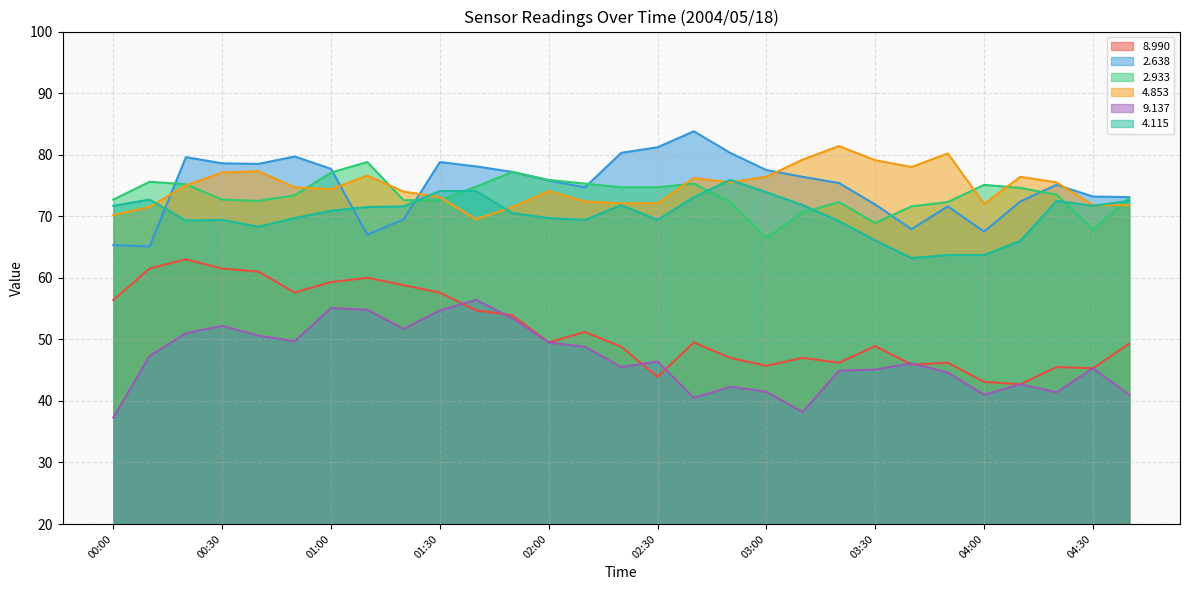

How many lines are shown in the chart?

6